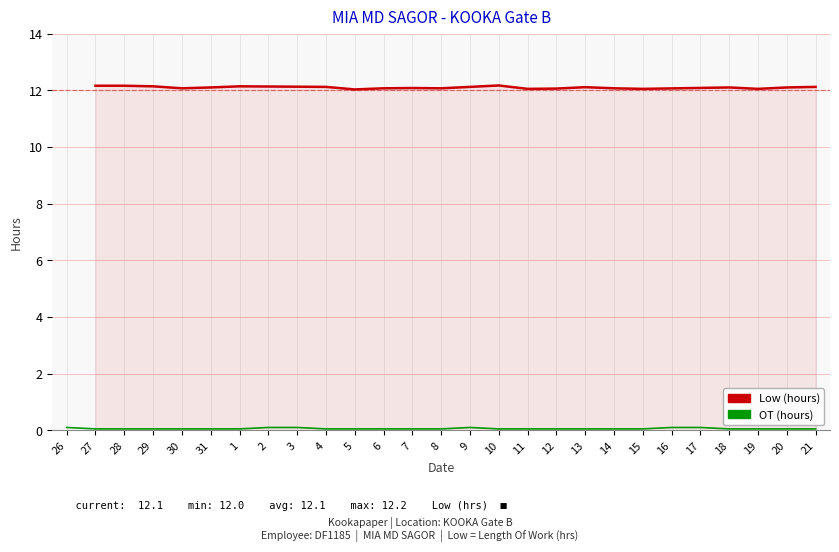

Where is the data nearest to the value 0?

27